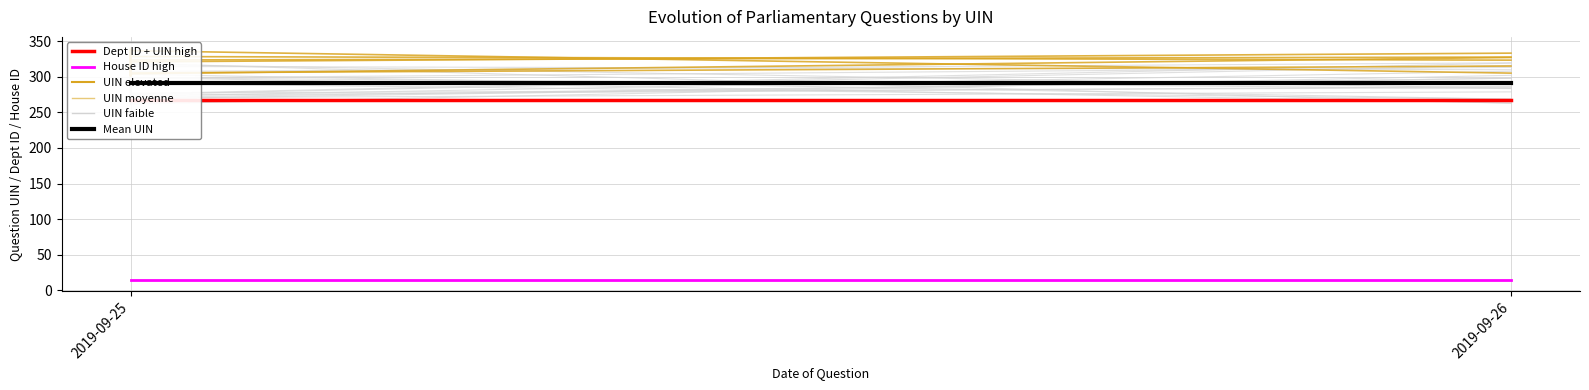

The value of House ID (scaled) at 2019-09-25 is 3.7. True or false?

False